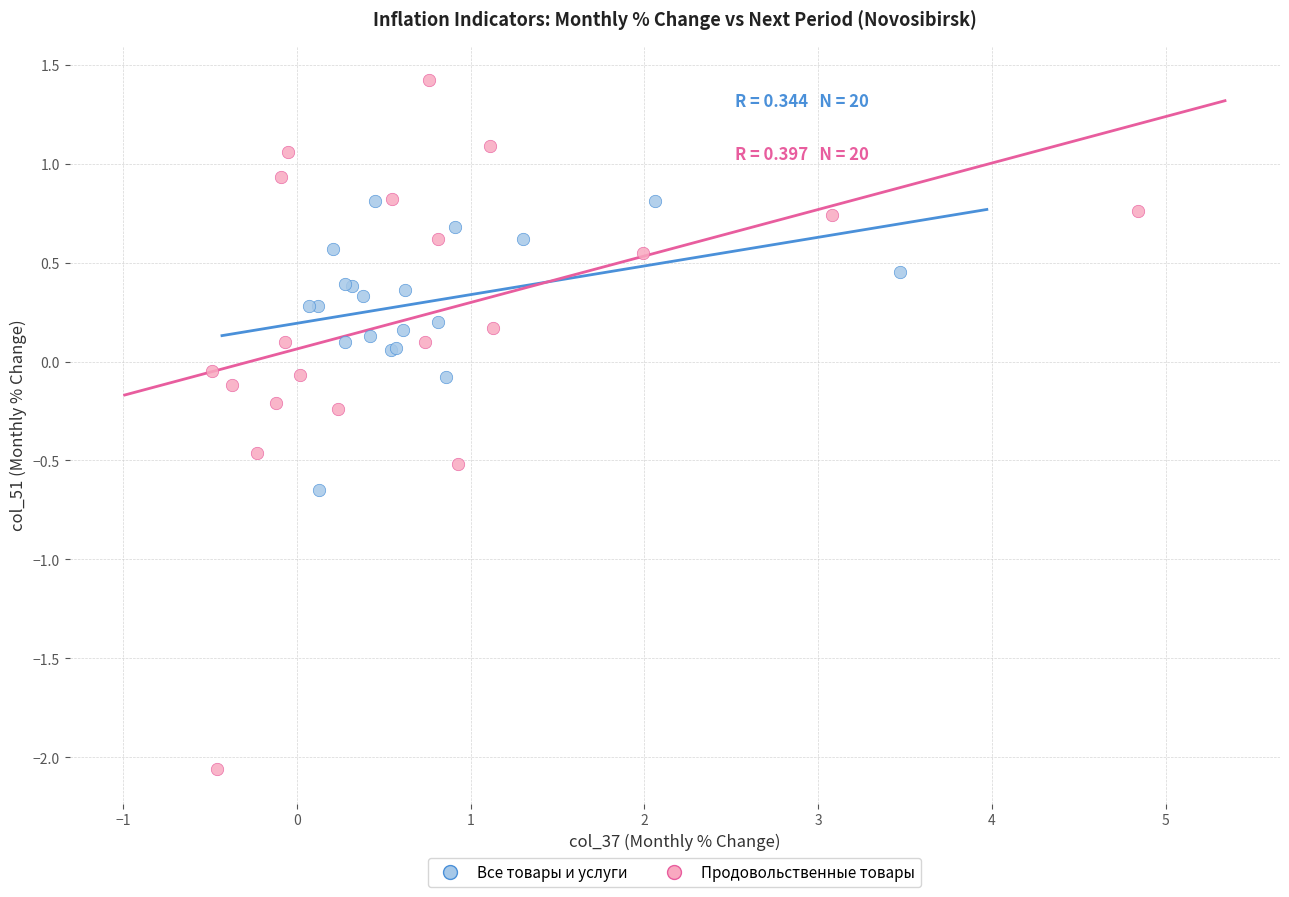

What are all the series names shown in the legend?

Все товары и услуги, Продовольственные товары